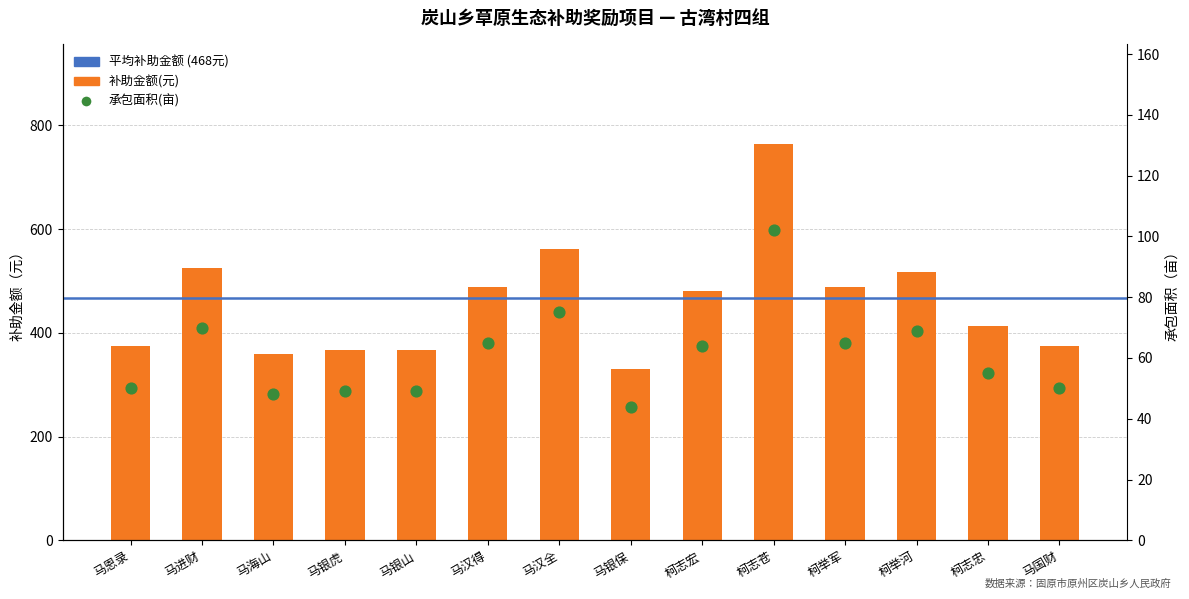

What is the total value across all series at 柯举河?

586.5